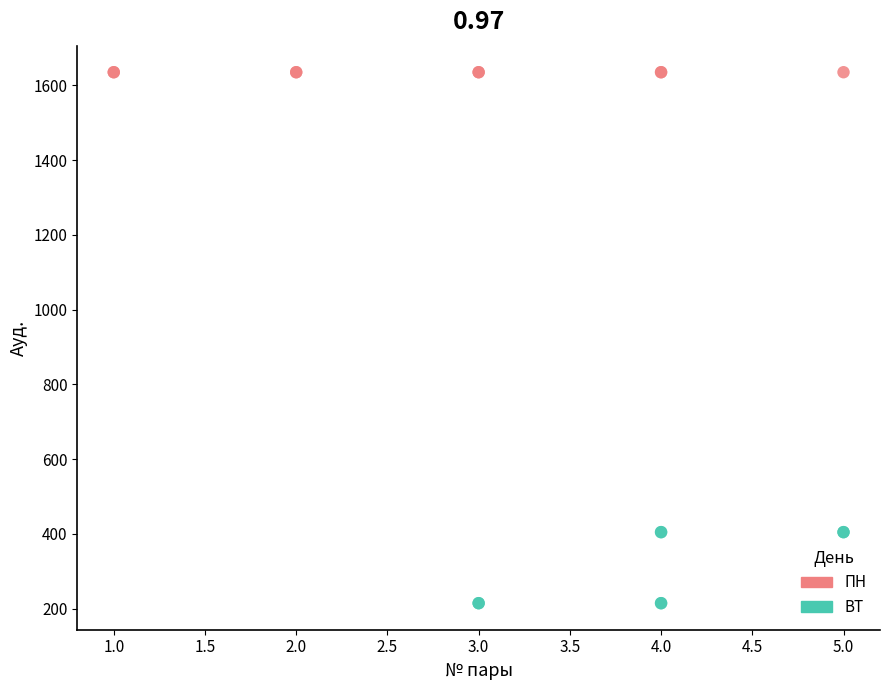

Which series contains the highest Y value?

ПН